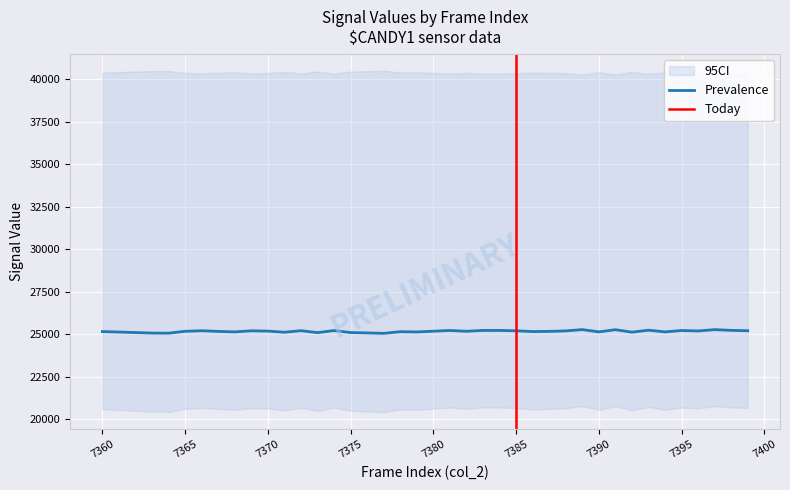

What is the minimum value for col_2?

7360